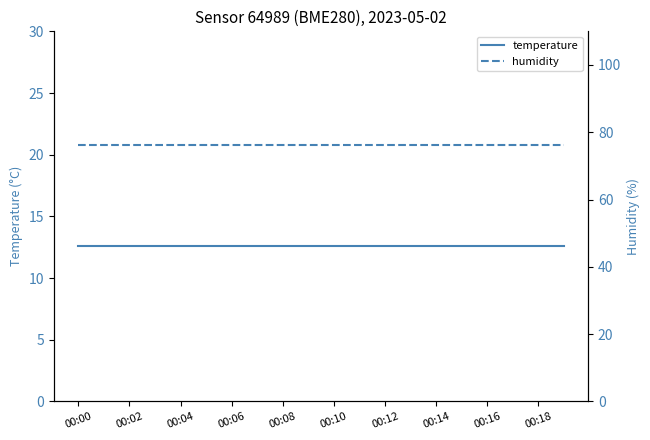

True or false: humidity and temperature intersect in this chart.

False